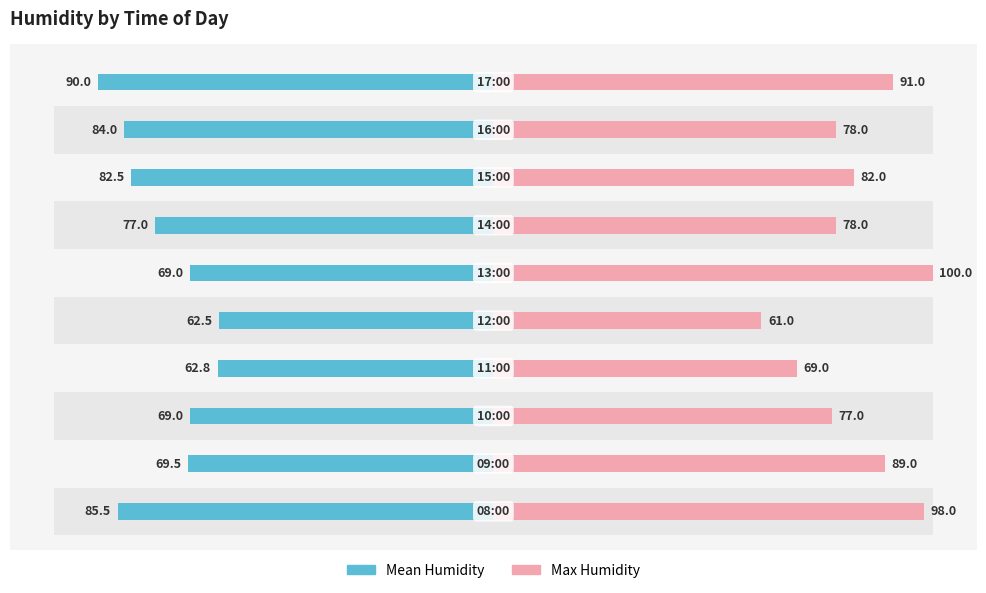

Is it true that Max Humidity equals 127.5 at 1?

False